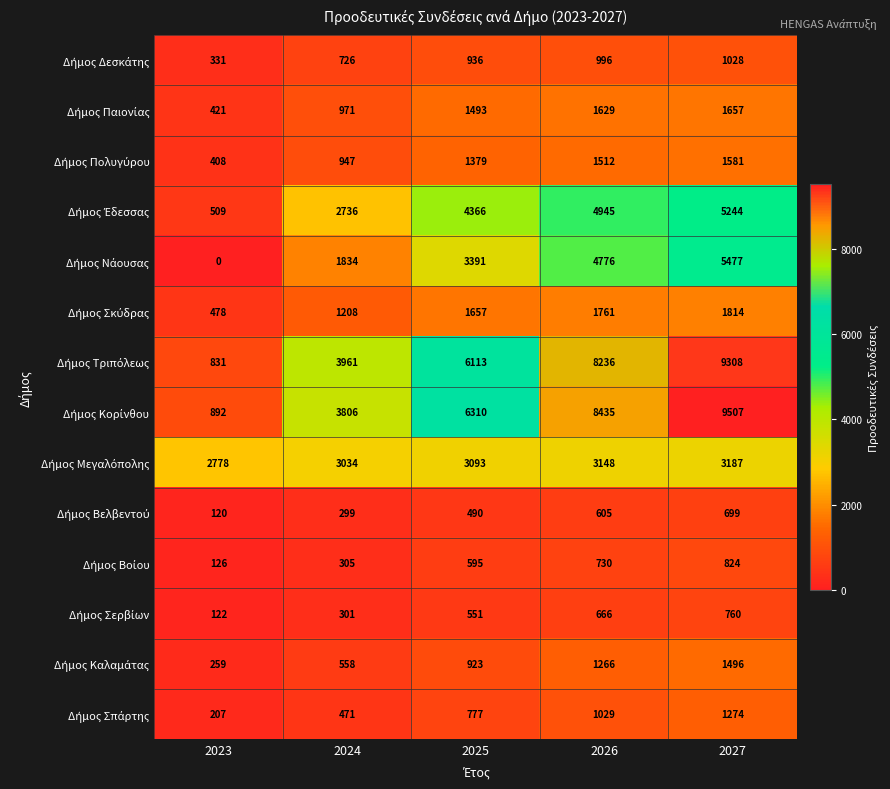

What is the spread (max minus min) of values at 2025?

5820